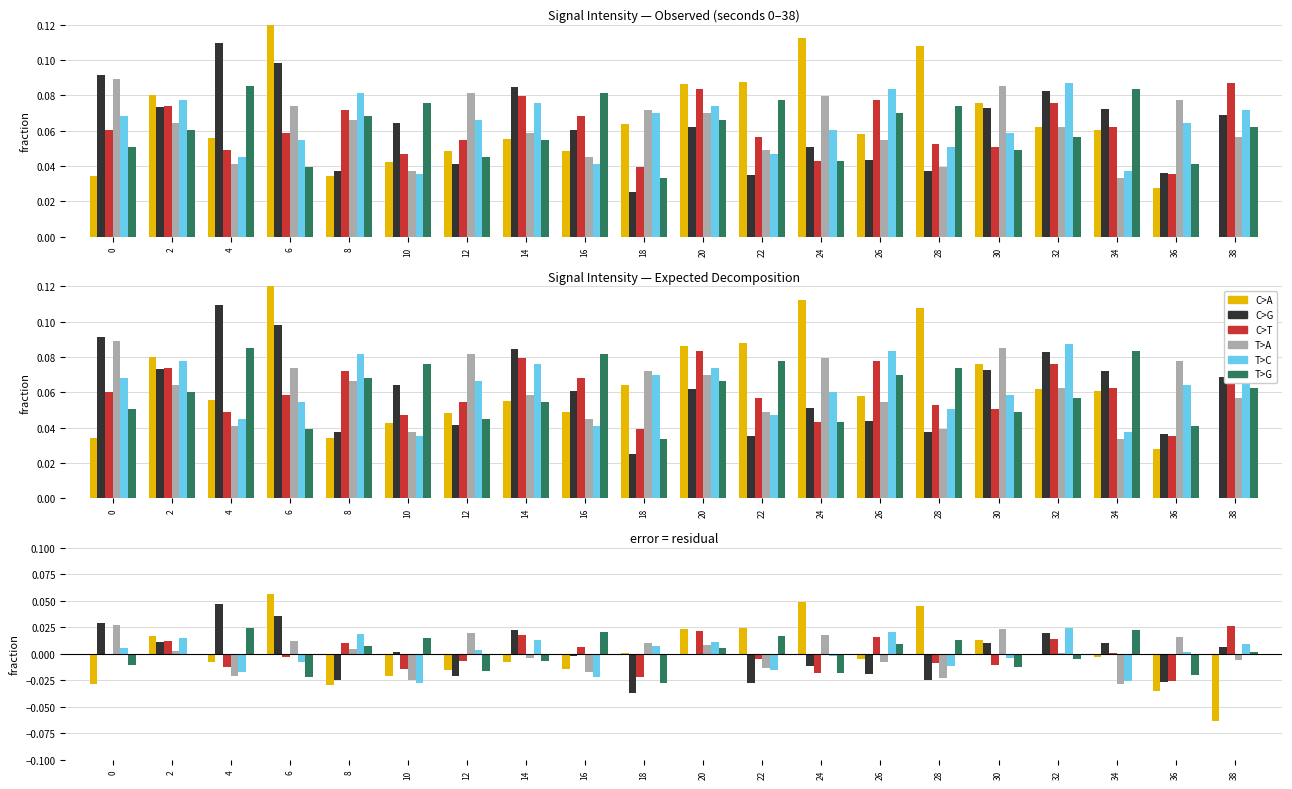

Which series has the widest spread of values?

C>A